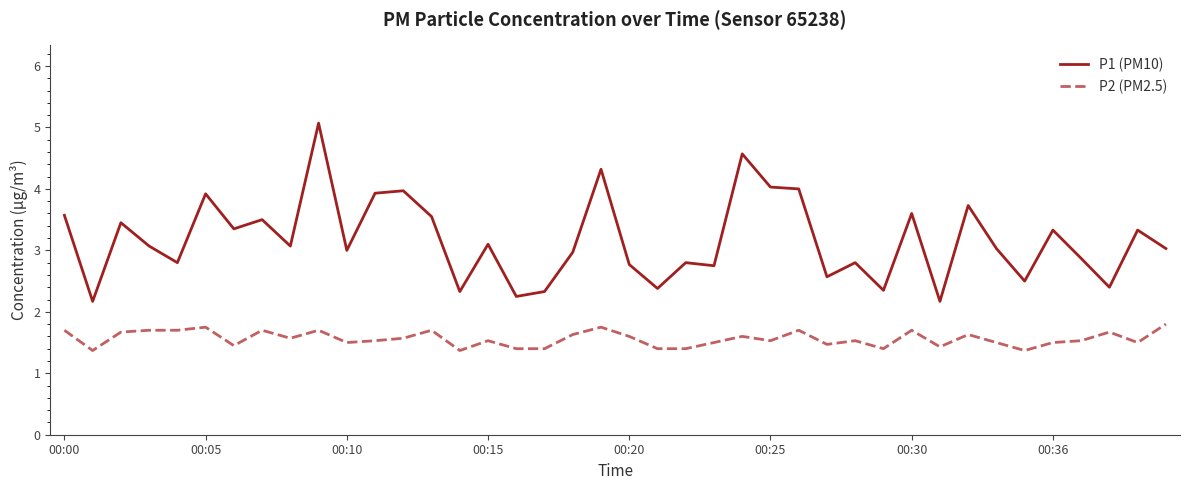

List the series in order of their peak value, highest first.

P1 (PM10), P2 (PM2.5)